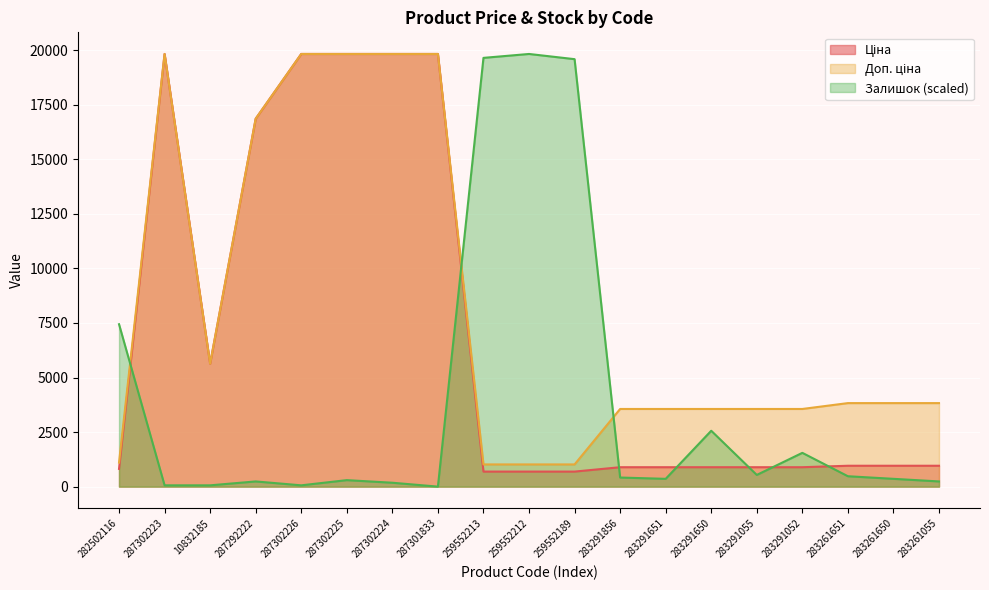

Rank the series by their average value, from highest to lowest.

Доп. ціна, Ціна, Залишок